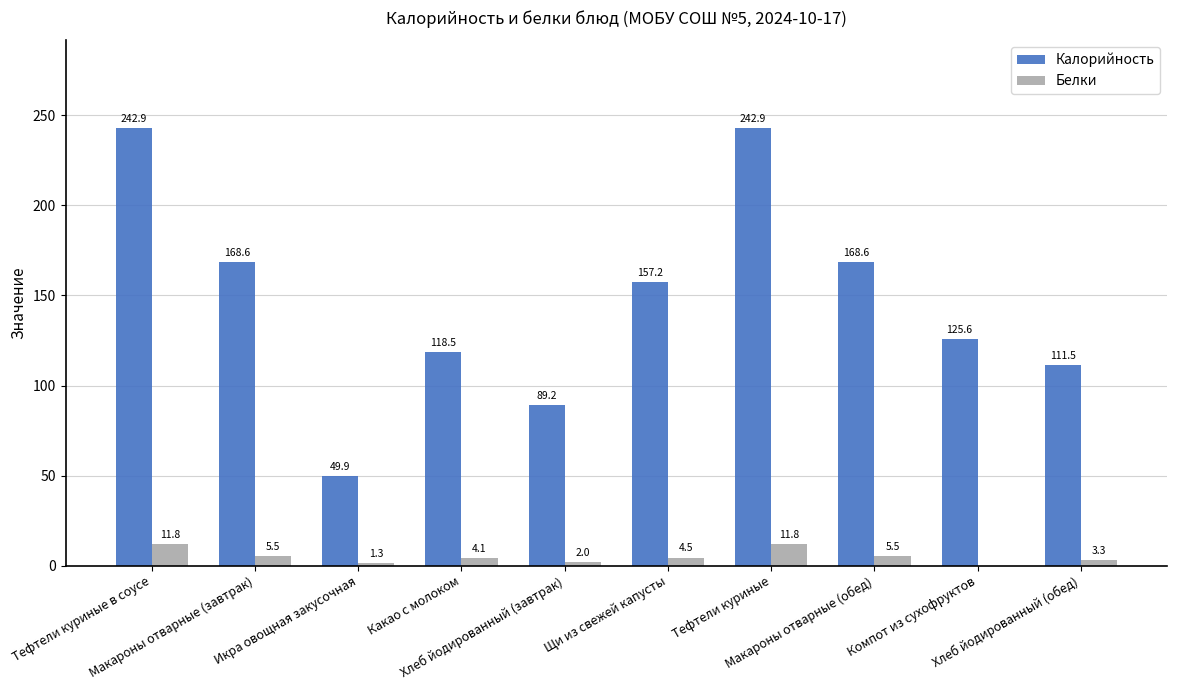

Are the bars horizontal?

No